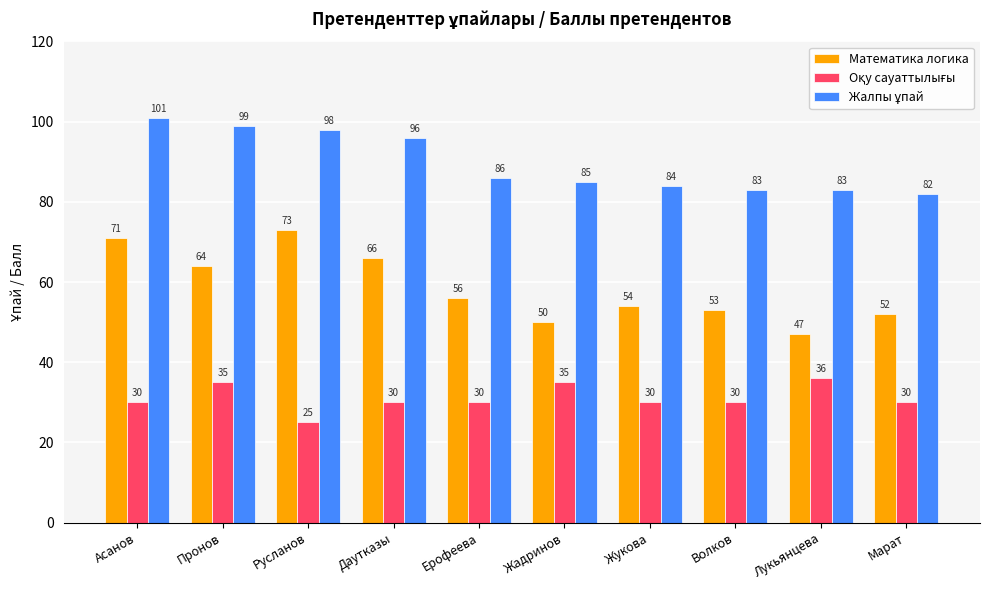

Which series has the largest range (max minus min)?

Математика логика